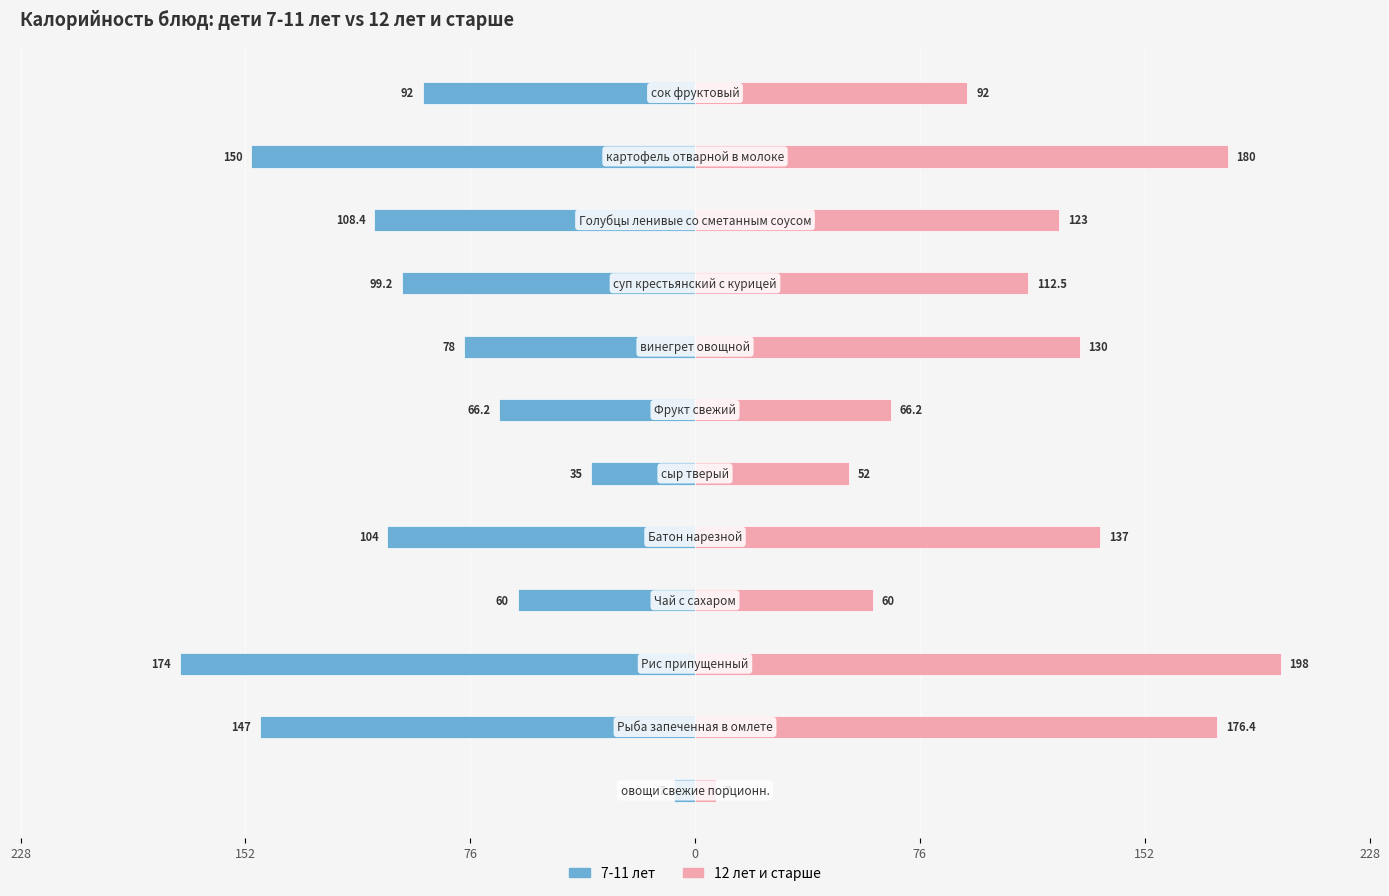

How many data points in 12 лет и старше are less than 123?

6